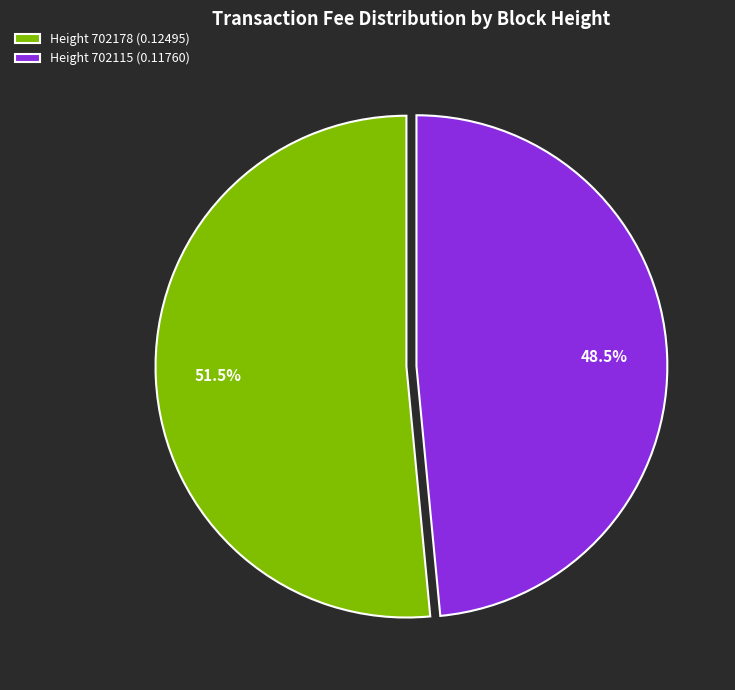

Do Height 702115 (0.11760) and Height 702178 (0.12495) together represent more than half of the pie?

Yes